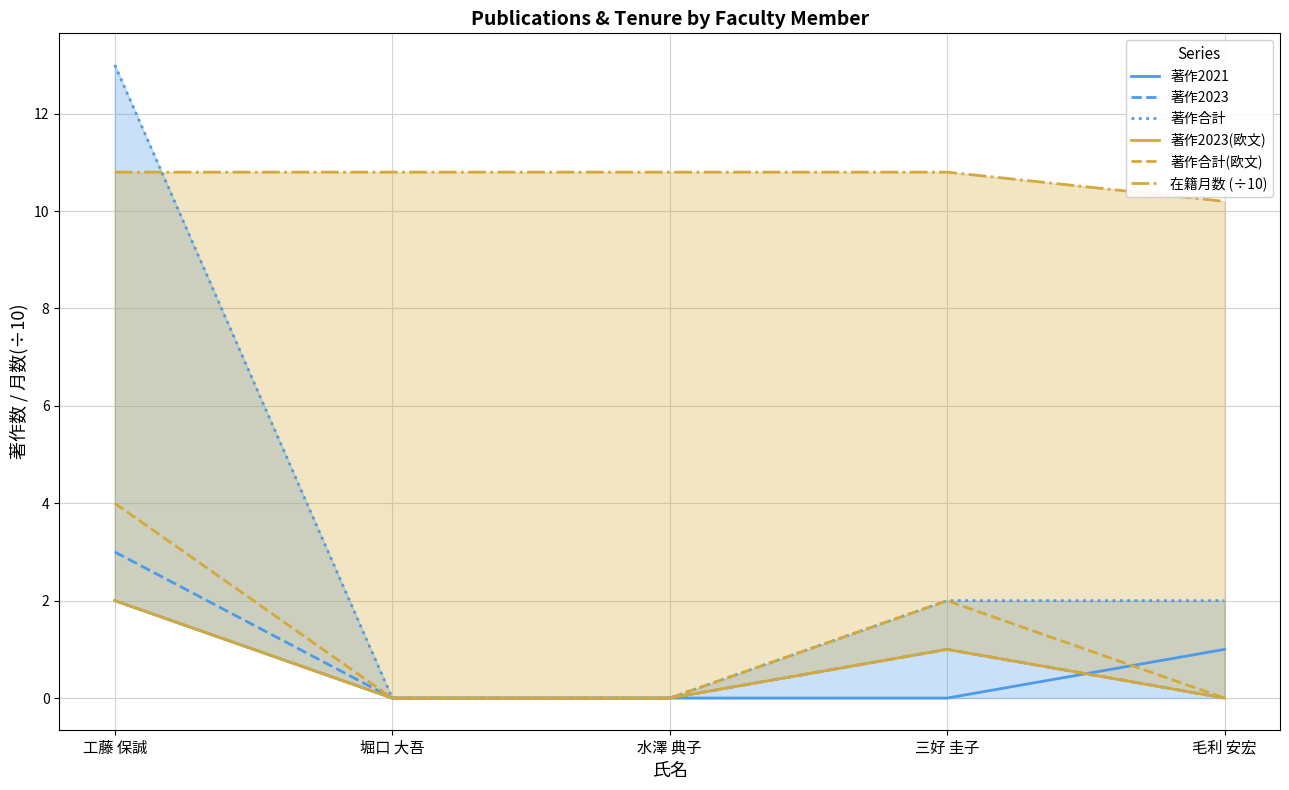

Where is 著作2023 nearest to the value 1?

三好 圭子